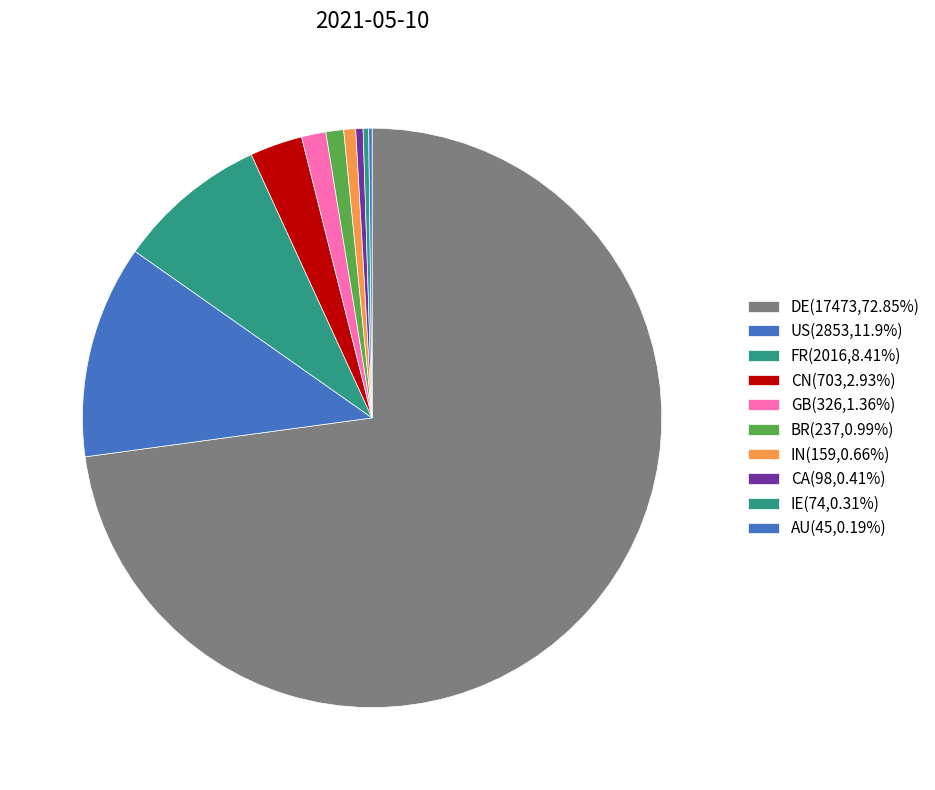

The CA slice represents 15% of the pie. True or false?

False